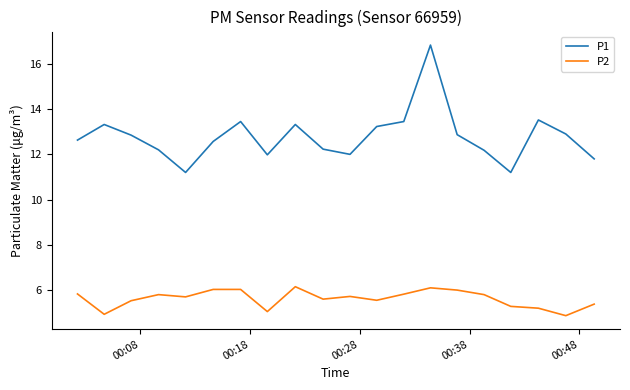

Does the chart display data point markers on the line(s)?

No